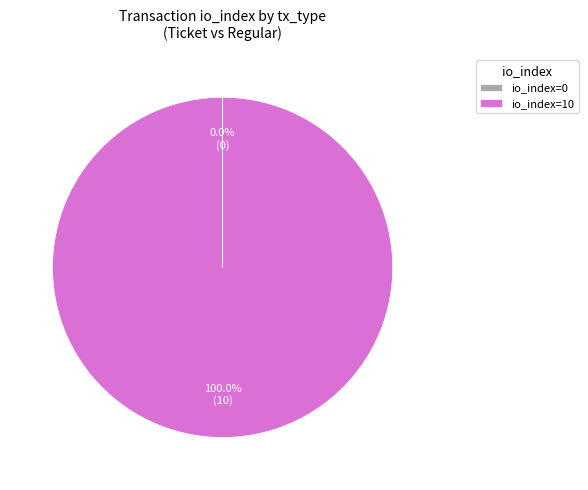

To the nearest percent, what is the difference between the largest and smallest slice percentages?

100%